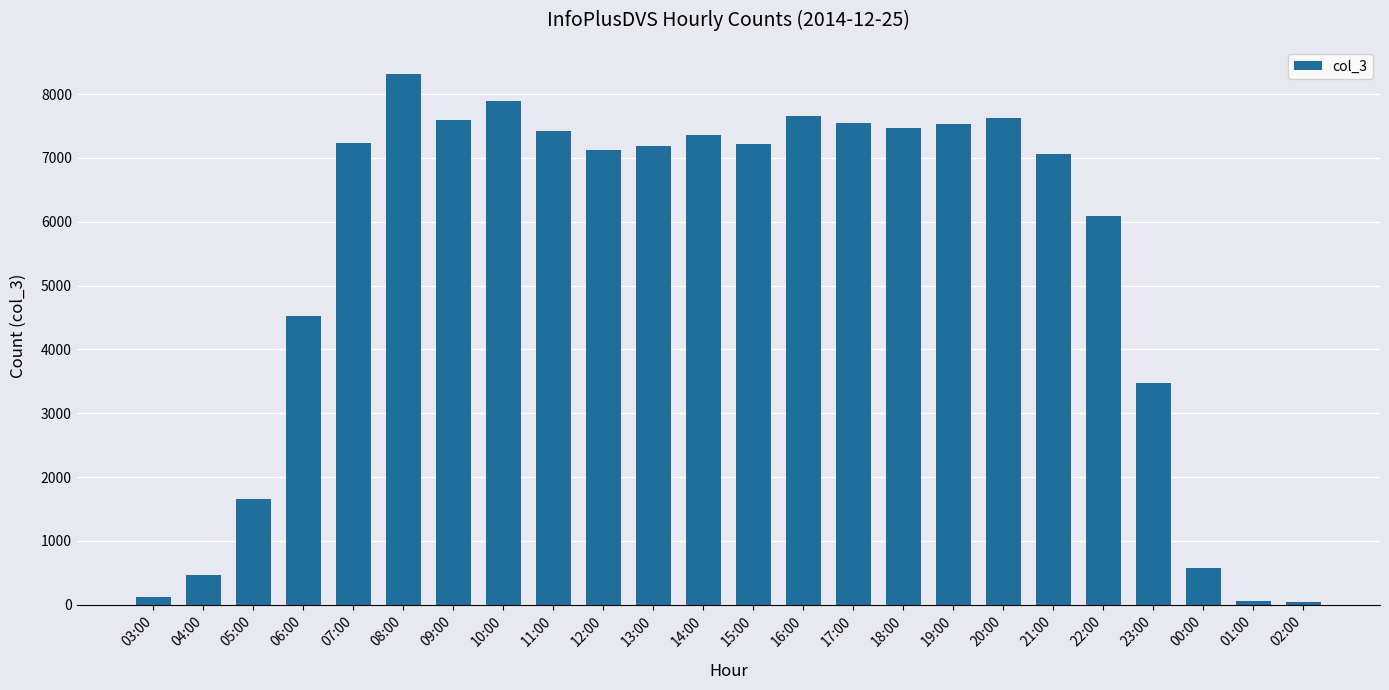

Count the number of data series in this chart.

1